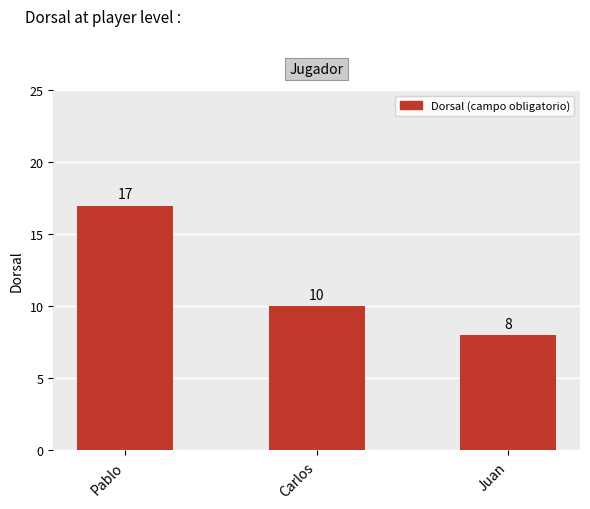

Rank the categories by value from lowest to highest.

Juan, Carlos, Pablo